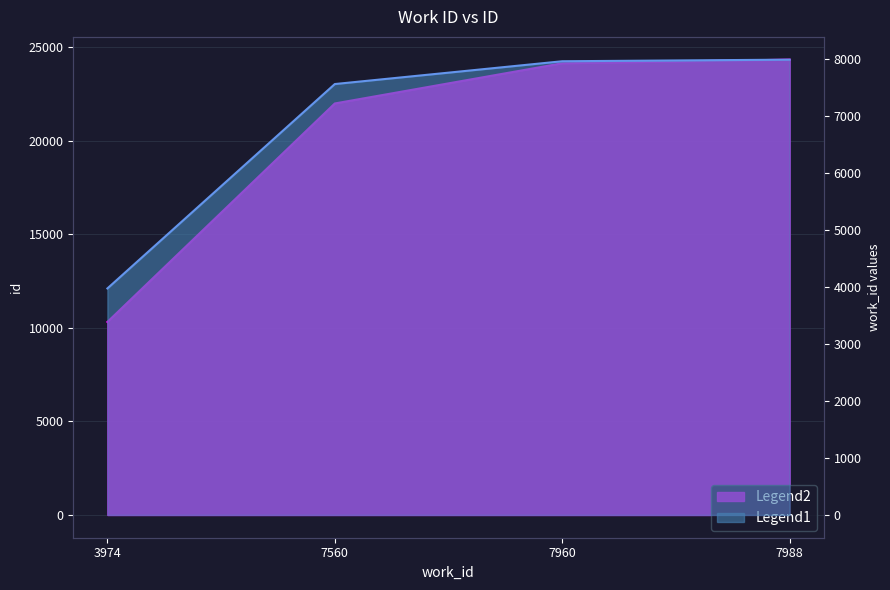

Which category has the highest value in the work_id series?

7988